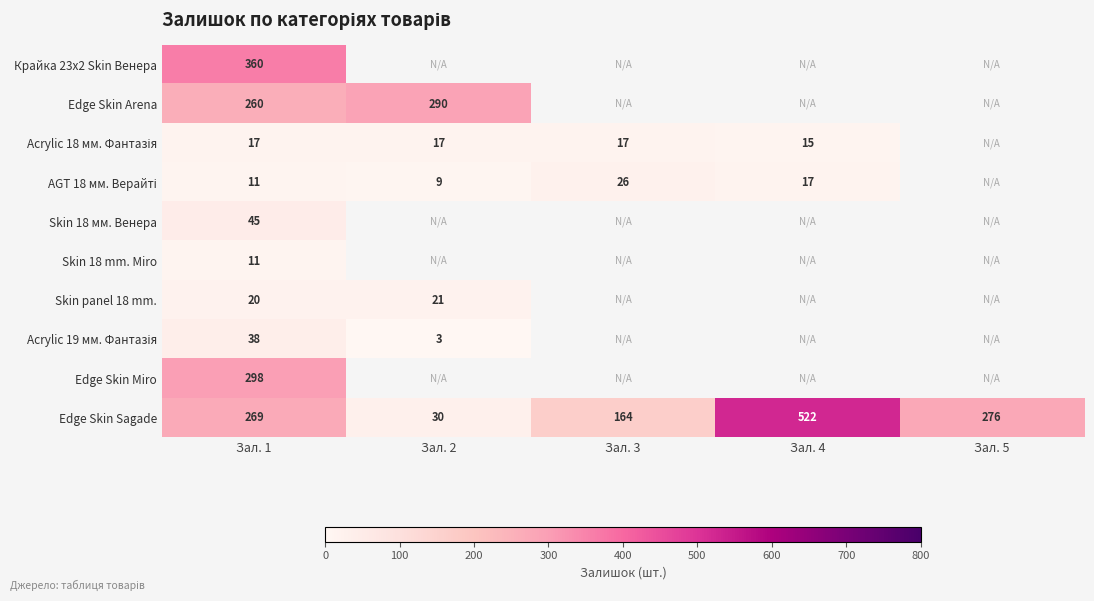

At how many categories does at least one series exceed 465?

1